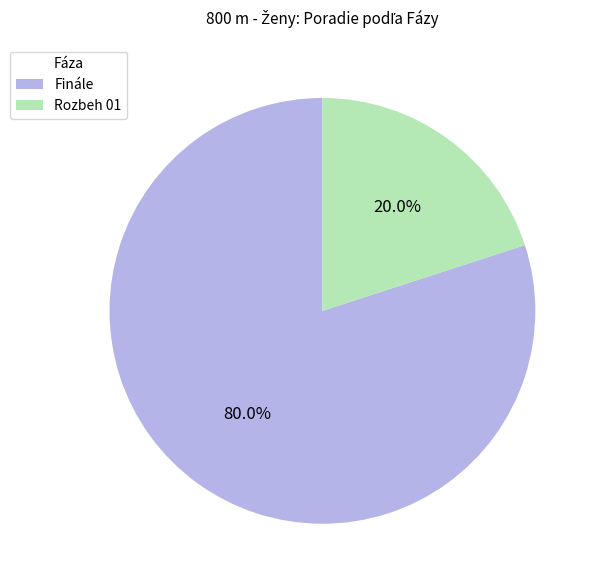

Is it true that Finále is 88% of the pie?

False